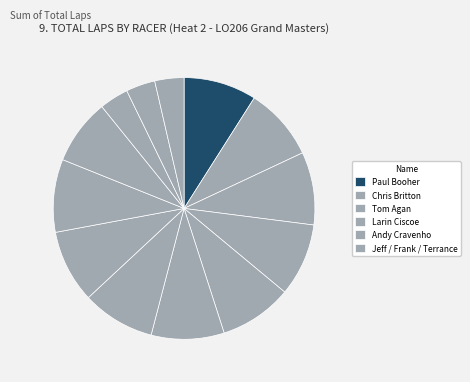

How many slices are in this pie chart?

13